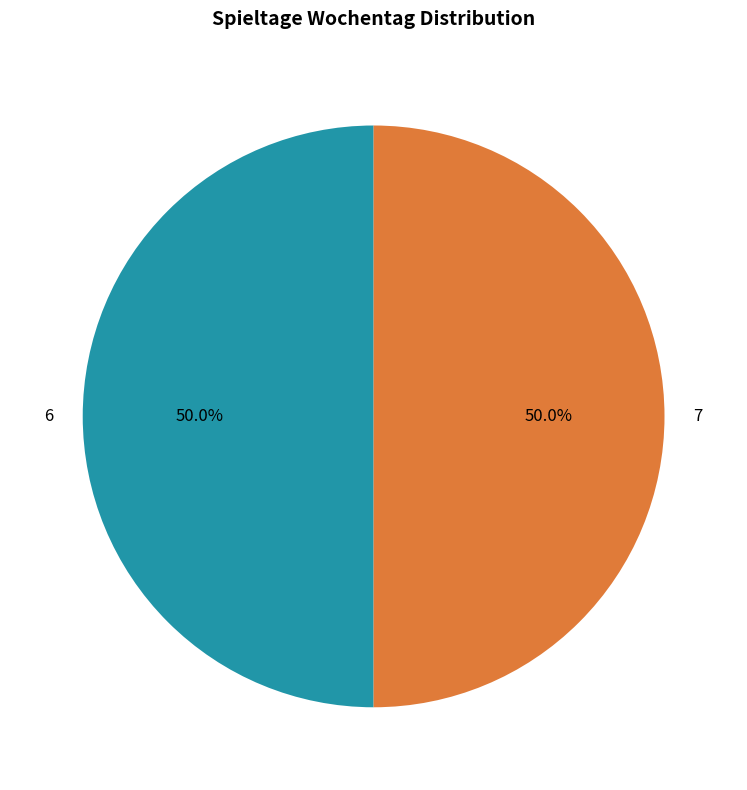

Is the sum of 7 and 6 greater than half?

Yes